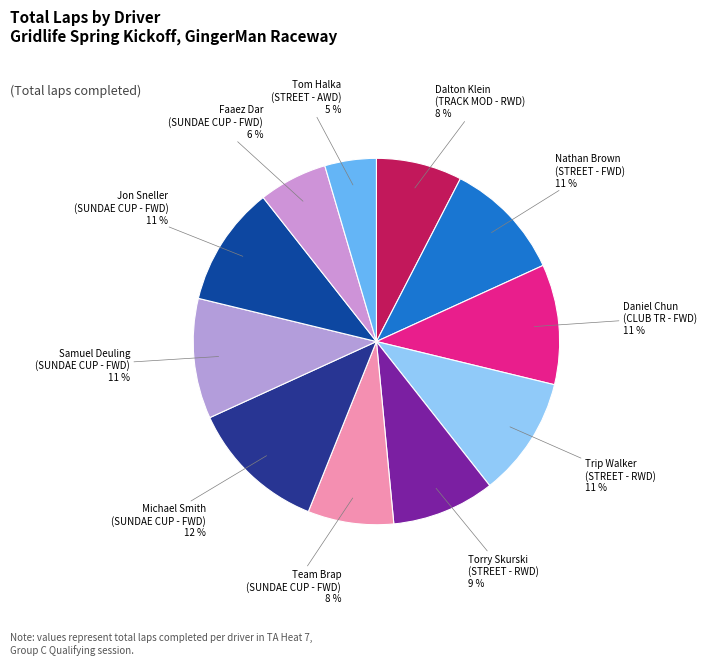

True or false: Torry Skurski (STREET - RWD) accounts for 17% of the total.

False